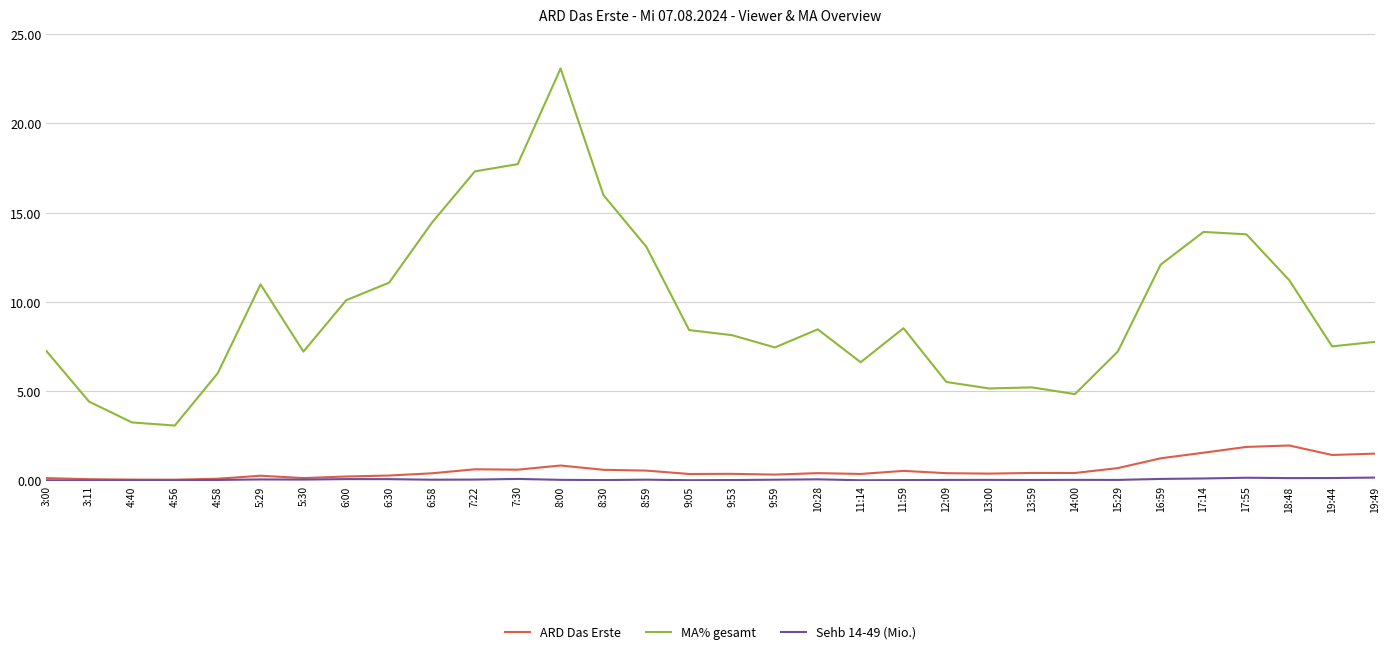

What is the lowest value of the MA% gesamt series?

3.1